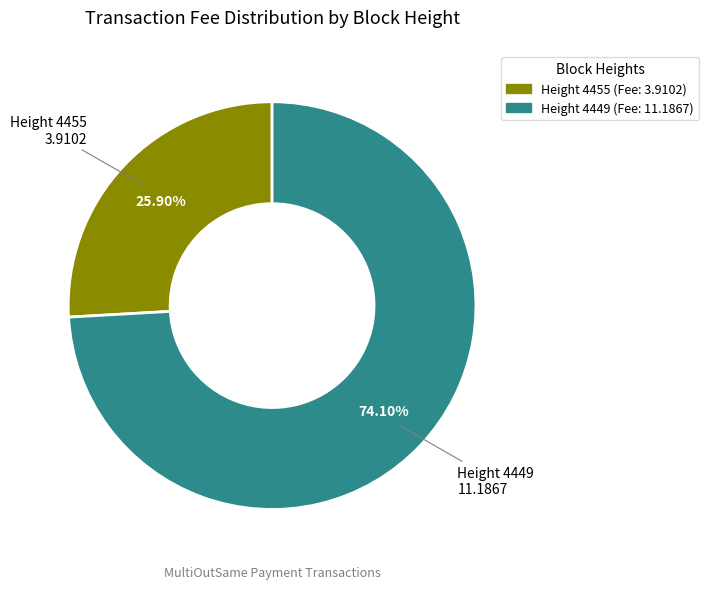

Is there a majority slice in this chart?

Yes